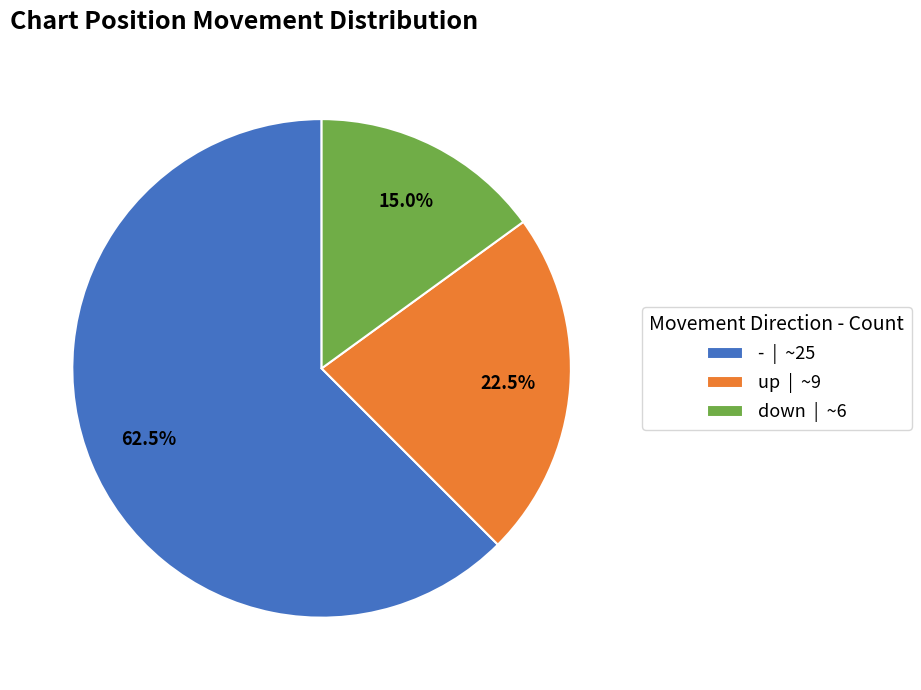

Approximately how many times larger is the value at up compared to down?

1.5